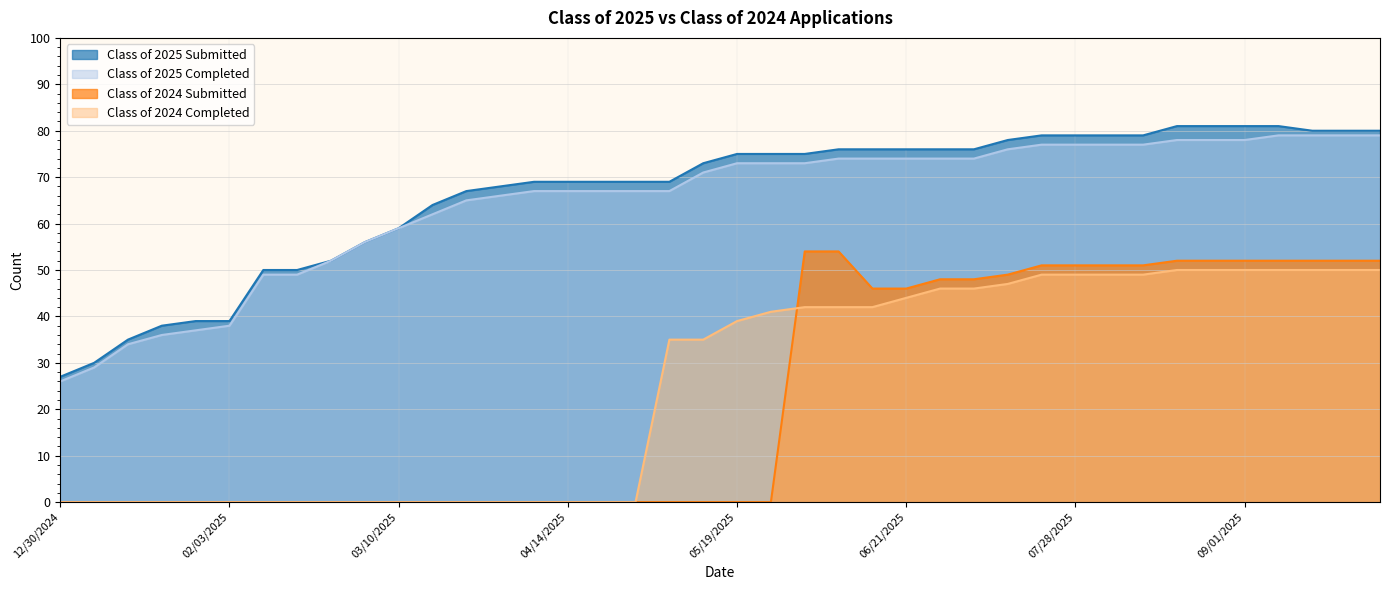

How many lines are shown in the chart?

4